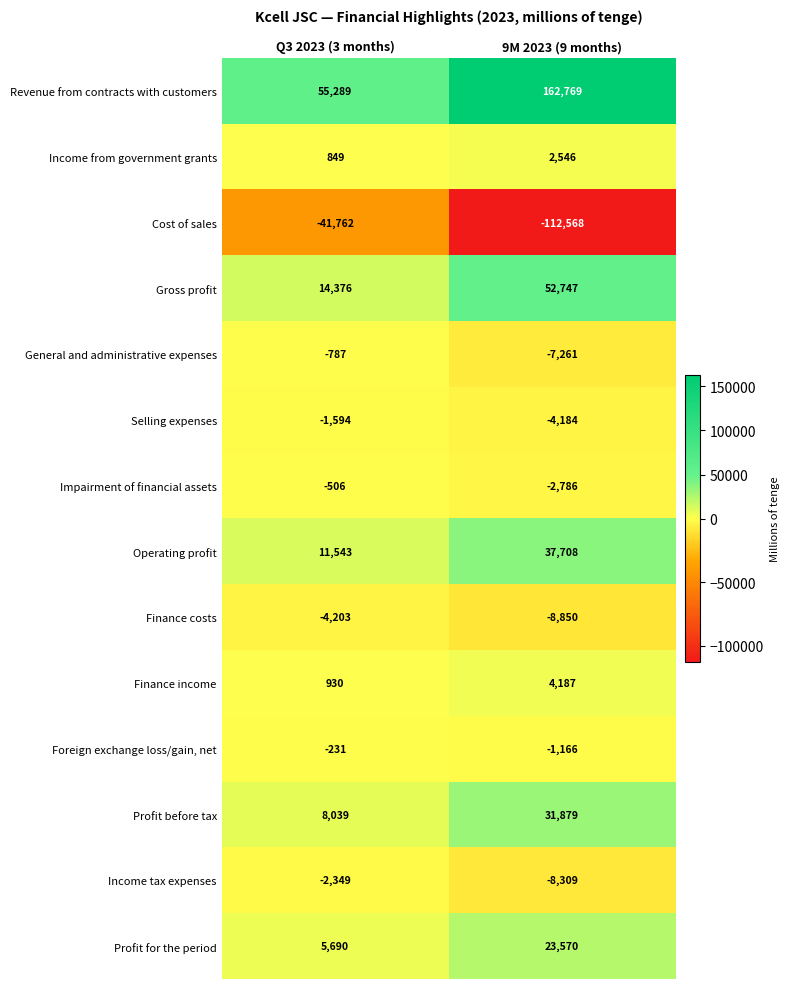

The value of Foreign exchange loss/gain, net at 9M 2023 (9 months) is -1166. True or false?

True